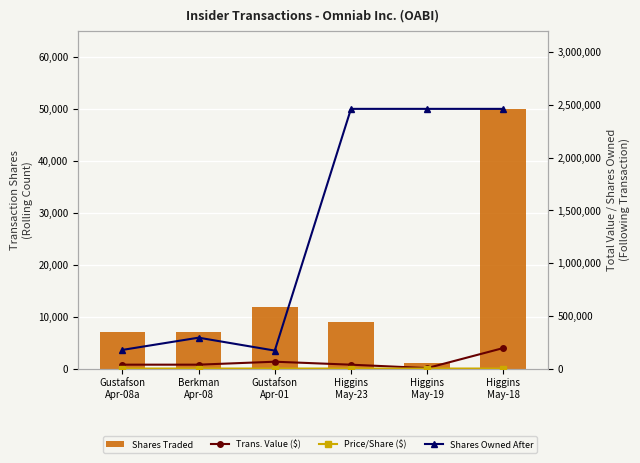

How many distinct data groups are displayed?

4